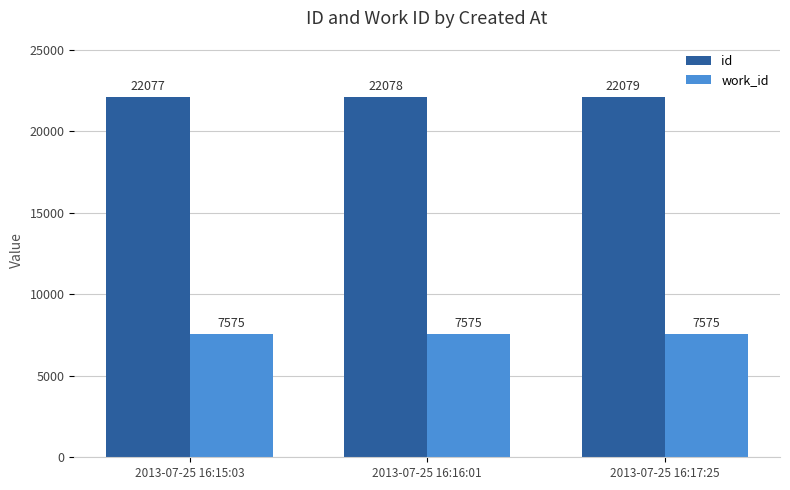

At 2013-07-25 16:16:01, list the series in order from smallest to largest.

work_id, id